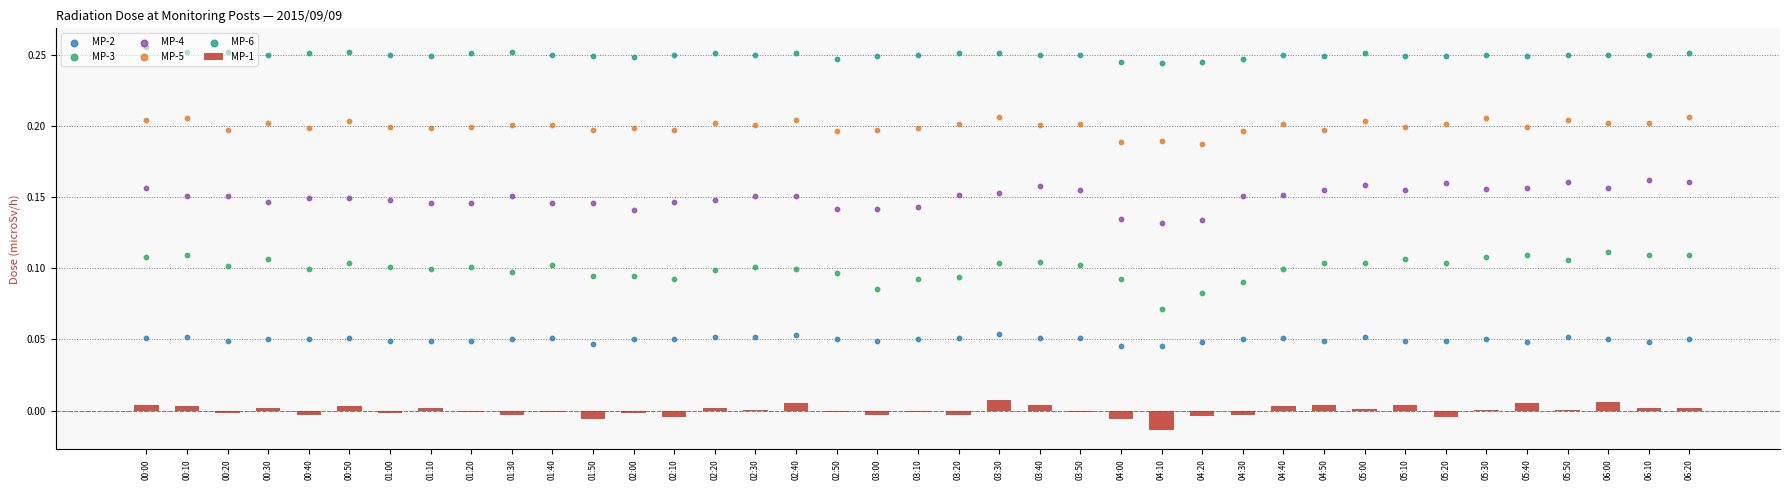

Which series reaches the minimum Y coordinate?

MP-1